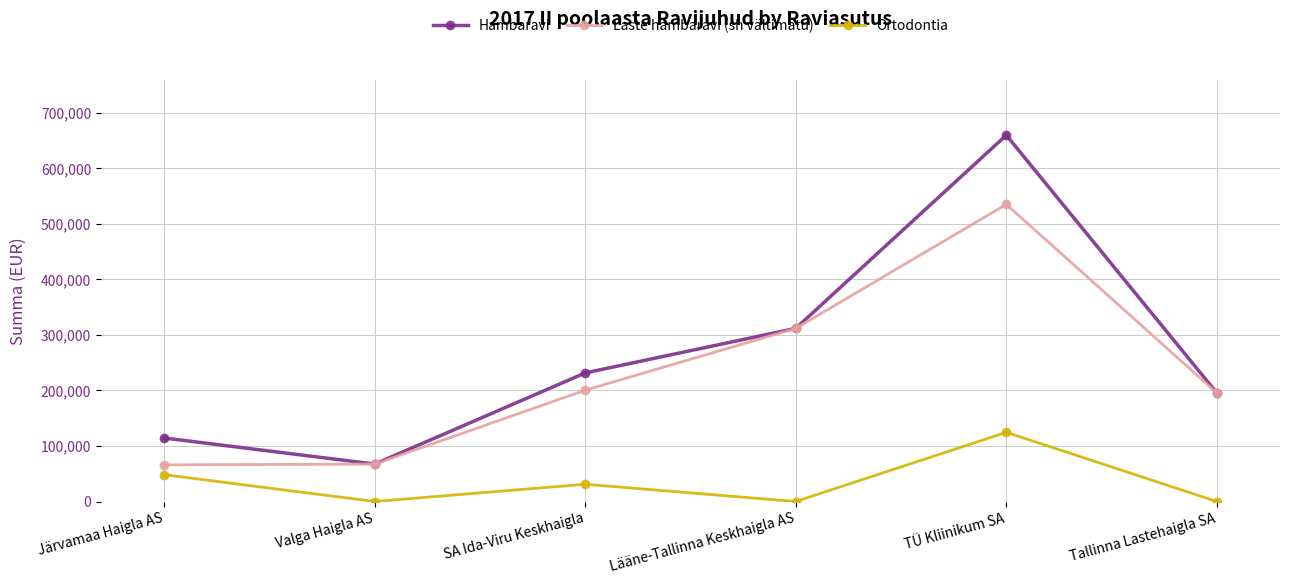

True or false: Laste hambaravi (sh vältimatu) and Ortodontia cross at least once.

False